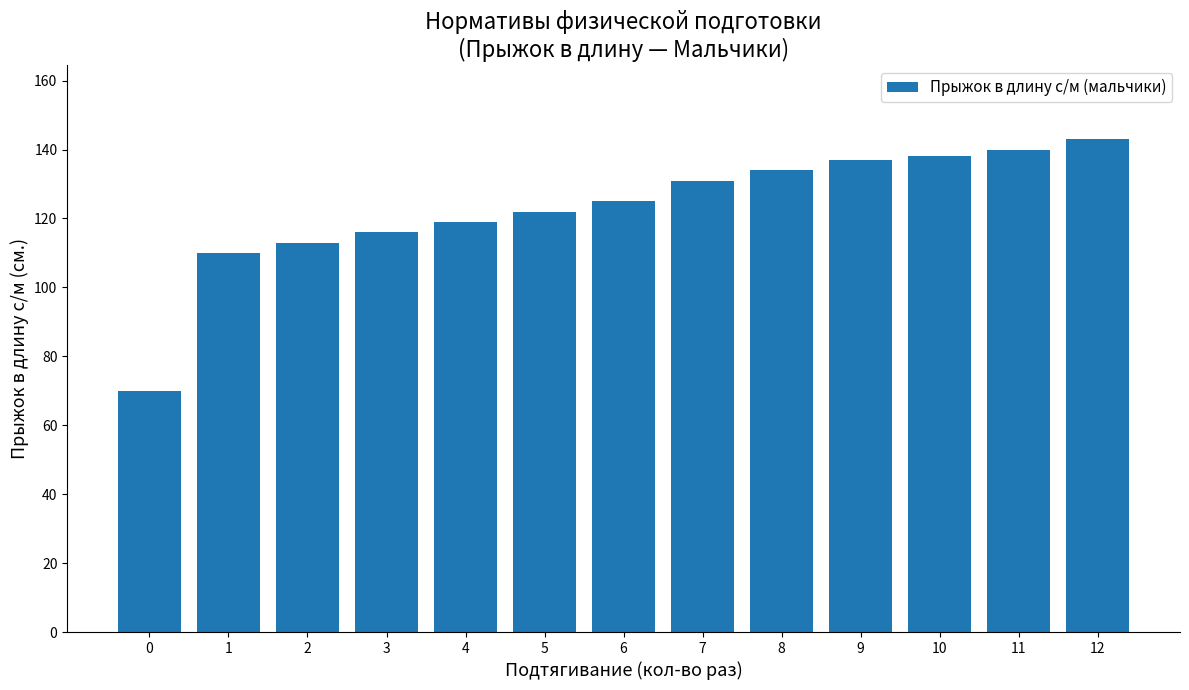

What is the average value?

123